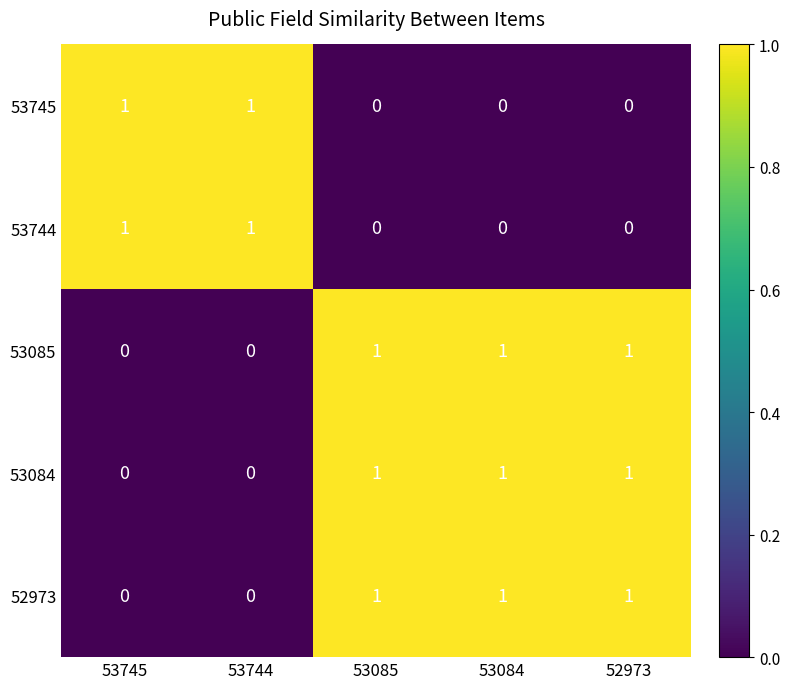

Is it true that 53745 equals 1 at 53744?

True